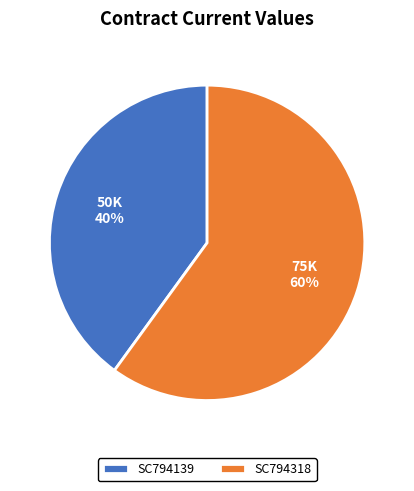

Does SC794318 represent more than half of the total?

Yes